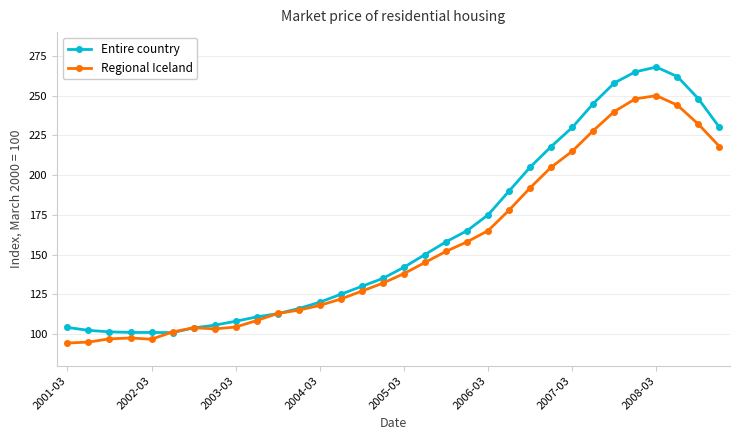

How many lines are shown in the chart?

2